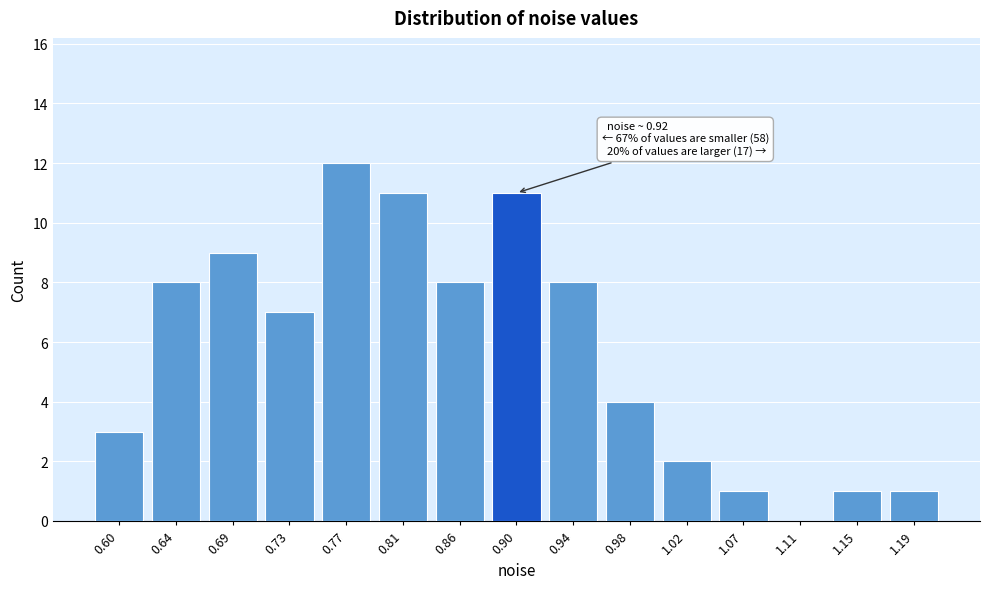

Reading left to right, extract all data points from this chart.

0.60=3	0.64=8	0.69=9	0.73=7	0.77=12	0.81=11	0.86=8	0.90=11	0.94=8	0.98=4	1.02=2	1.07=1	1.11=0	1.15=1	1.19=1